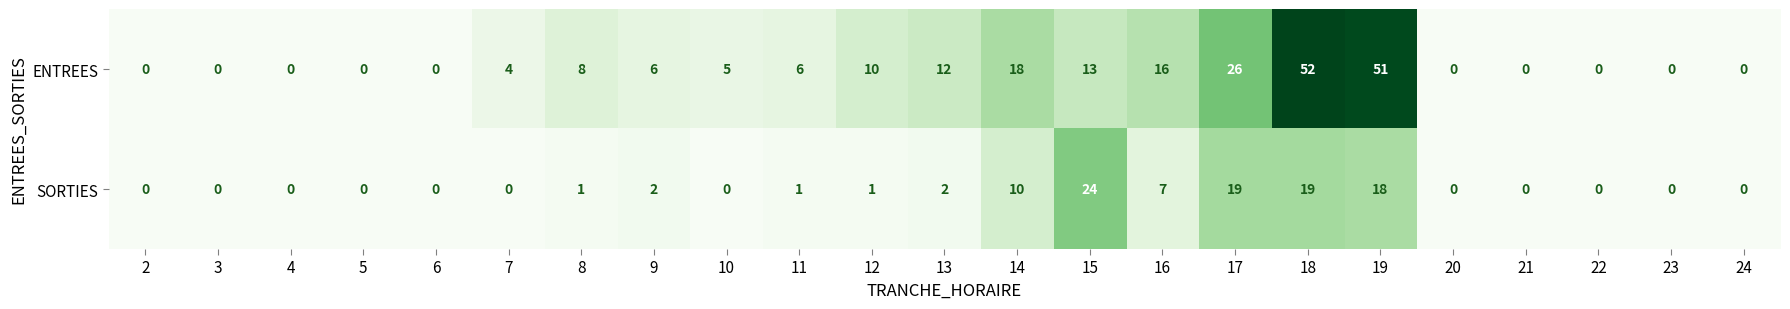

True or false: ENTREES has a value of 10 at 12.

True